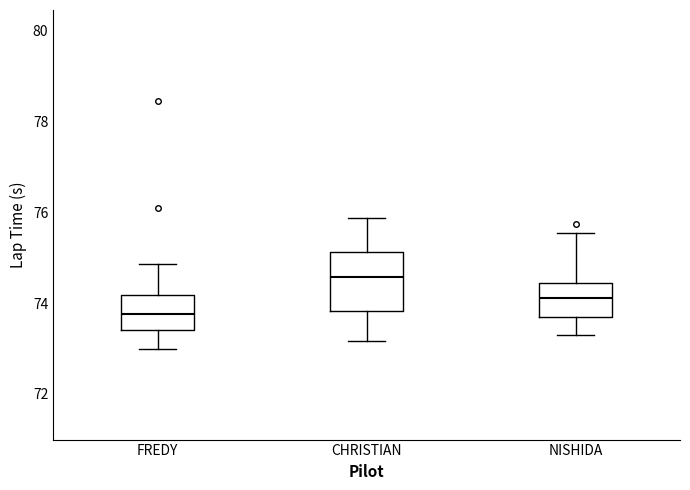

Reading left to right, read every box against the y-axis: the position of its median line, the range the box covers, and the ends of its whiskers. The values are not printed on the chart, so give them approximately, as read against the axis.

FREDY: median 73.8, box 73.4 to 74.2, whiskers 73.0 to 74.8
CHRISTIAN: median 74.6, box 73.8 to 75.2, whiskers 73.2 to 75.8
NISHIDA: median 74.2, box 73.8 to 74.4, whiskers 73.4 to 75.6